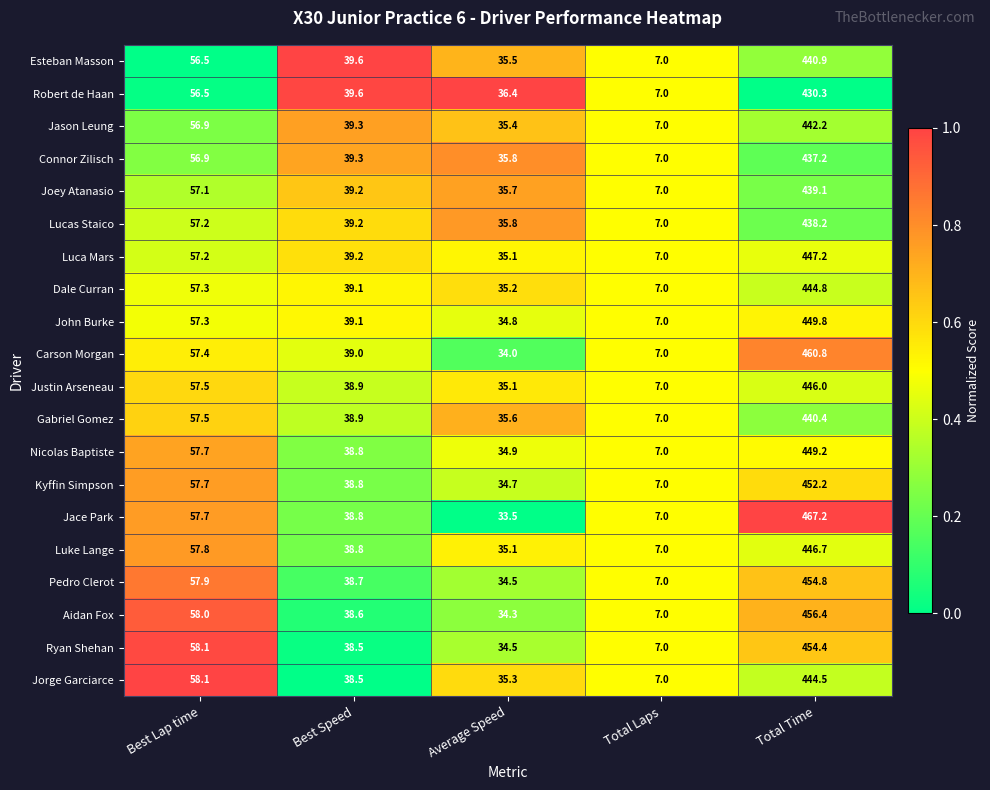

What is the average value of the Pedro Clerot series?

118.6